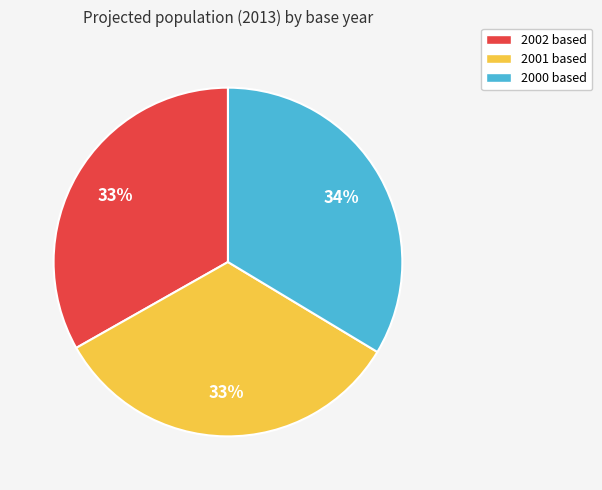

To the nearest percent, what portion does 2001 based represent?

33%